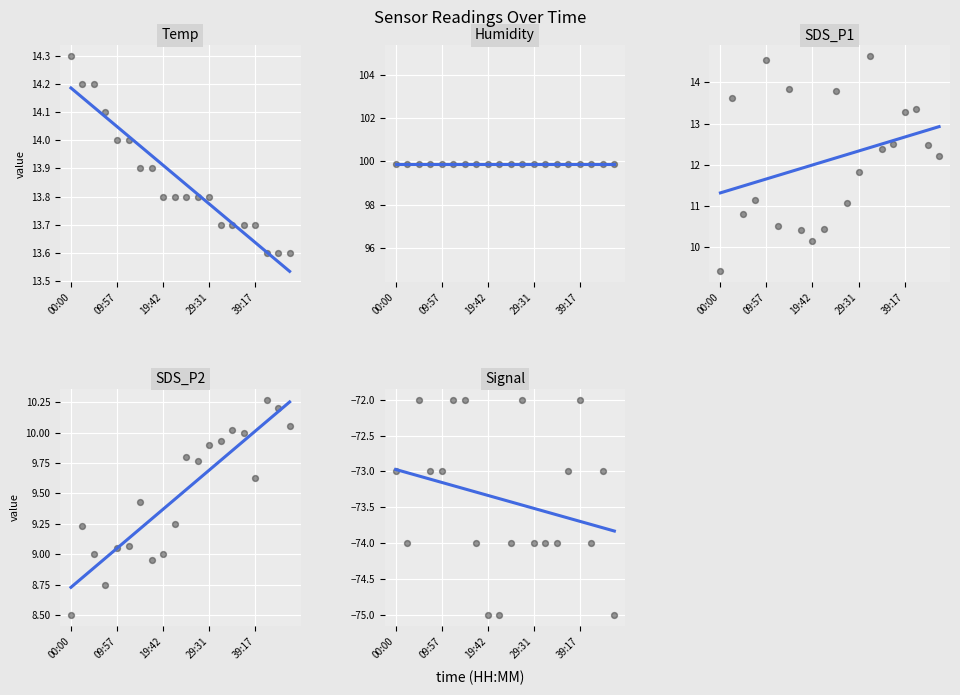

At how many categories does at least one series exceed -23?

20